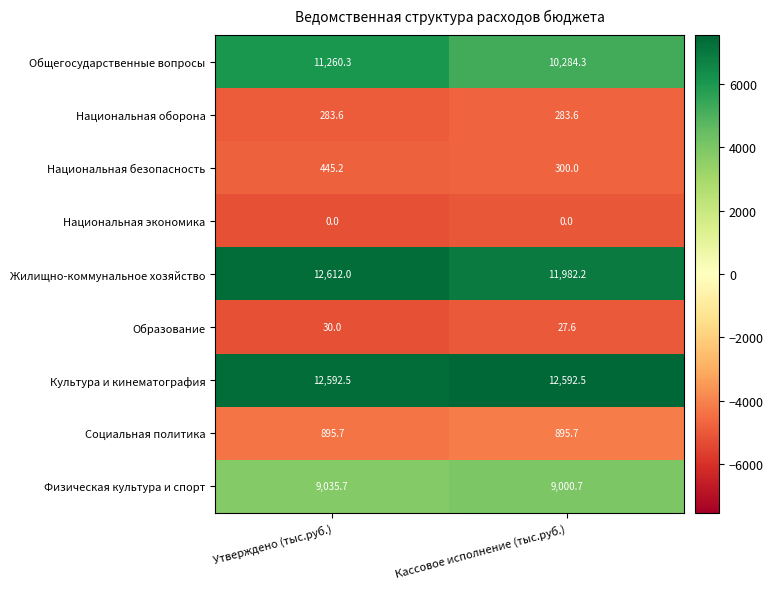

Reading left to right, extract all data points from this chart.

Общегосударственные вопросы: 11260.3	10284.3
Национальная оборона: 283.6	283.6
Национальная безопасность: 445.2	300.0
Национальная экономика: 0.0	0.0
Жилищно-коммунальное хозяйство: 12612.0	11982.2
Образование: 30.0	27.6
Культура и кинематография: 12592.5	12592.5
Социальная политика: 895.7	895.7
Физическая культура и спорт: 9035.7	9000.7